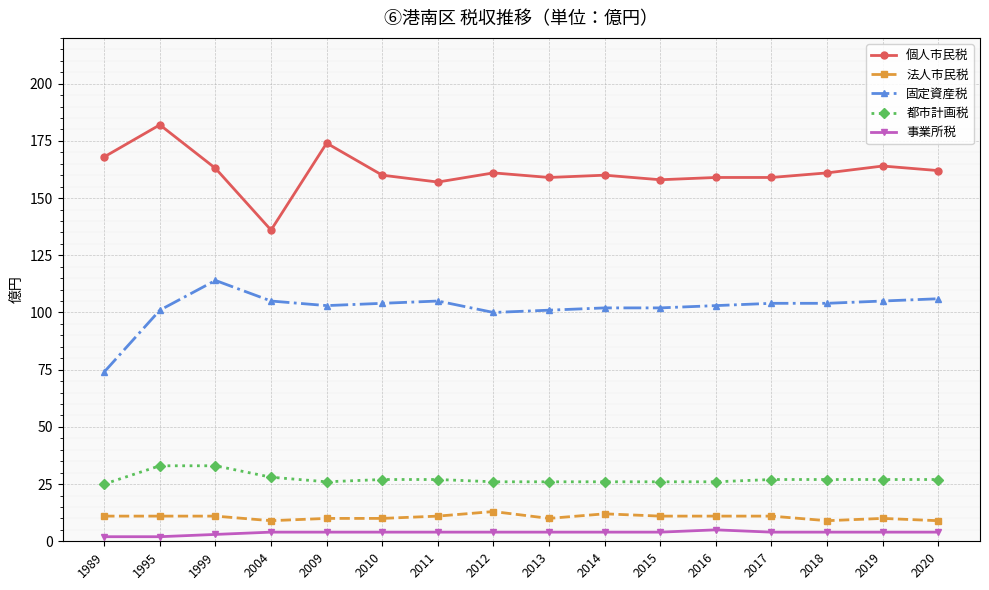

The 都市計画税 series shows 27 at 2020. True or false?

True